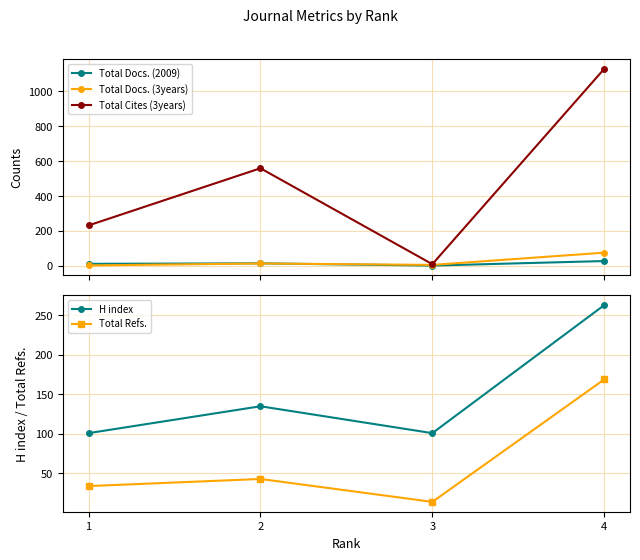

Is the value of Total Cites (3years) at 2 greater than the value of Total Docs. (3years) at 4?

Yes